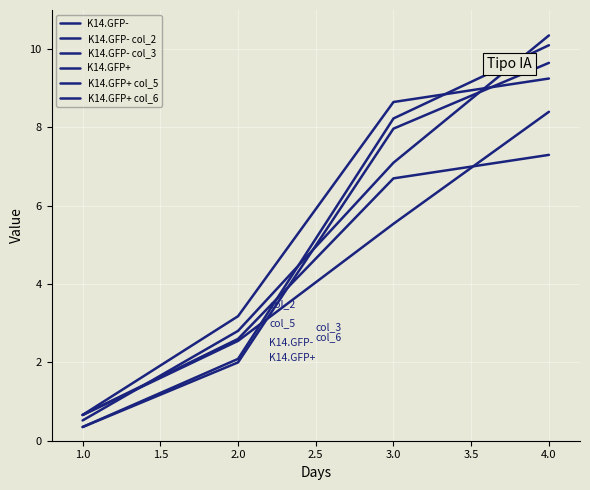

At which label is K14.GFP- col_3 closest to 3?

2.0